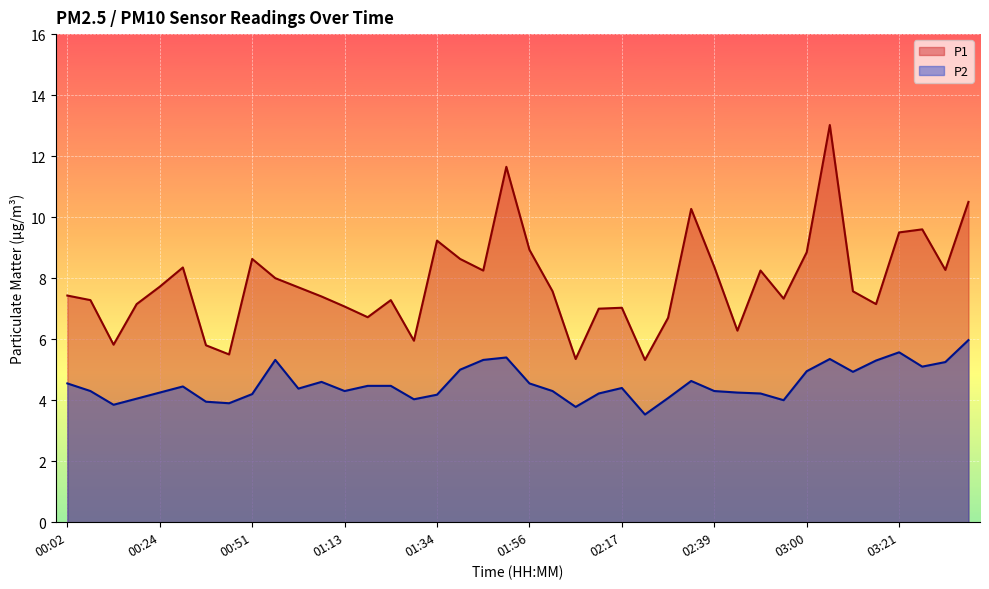

What are all the series names shown in the legend?

P1, P2